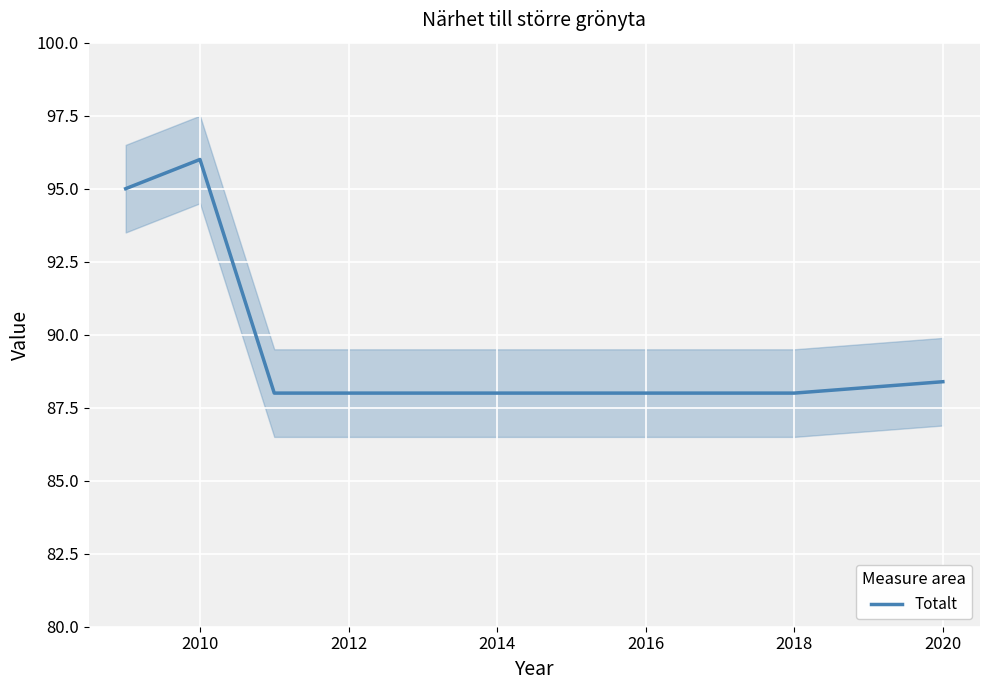

What is the highest value of the Totalt series?

96.0